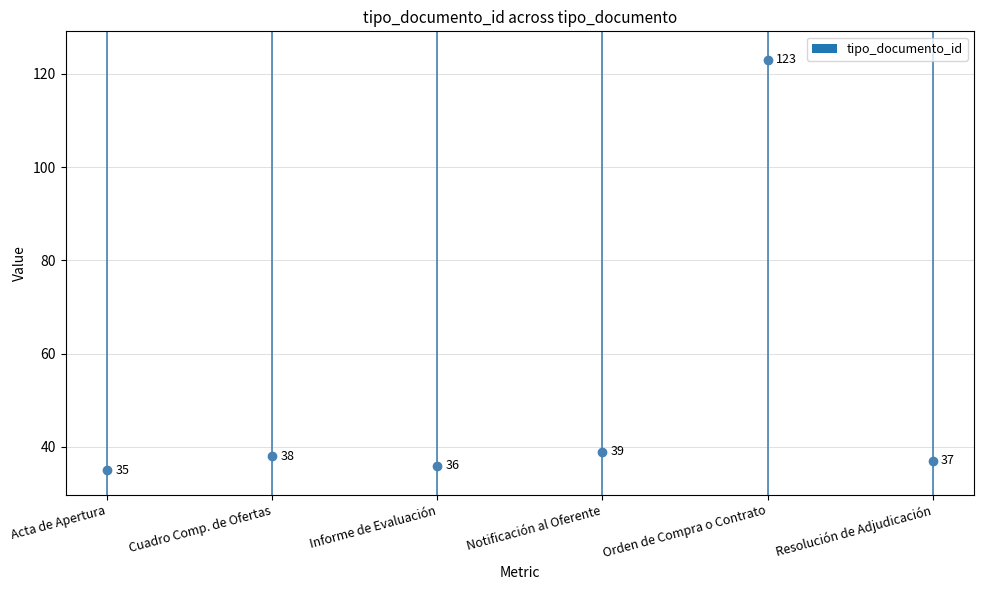

True or false: the data shows 123 at Orden de Compra o Contrato.

True